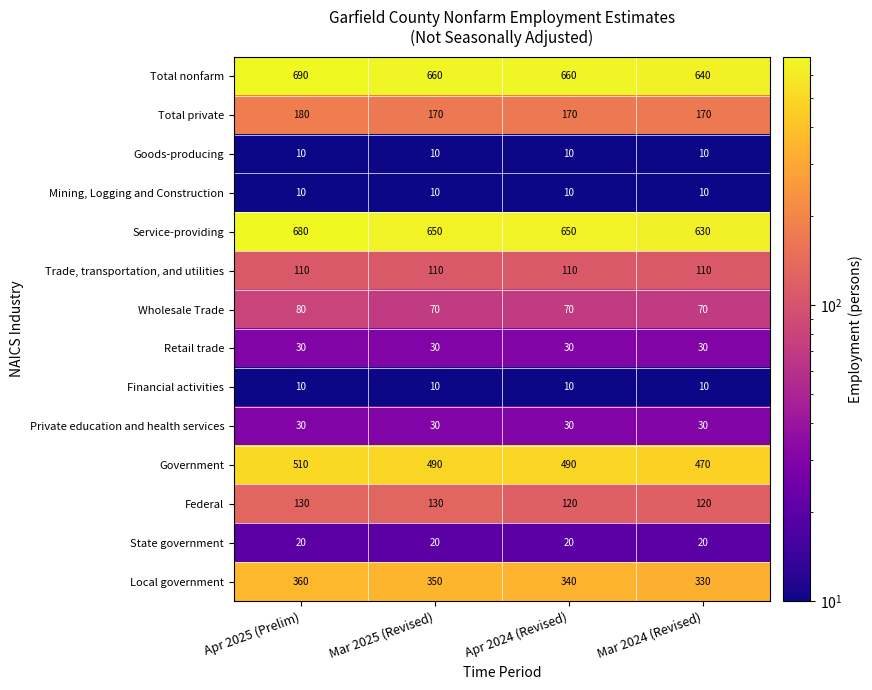

What is the greatest value displayed?

690